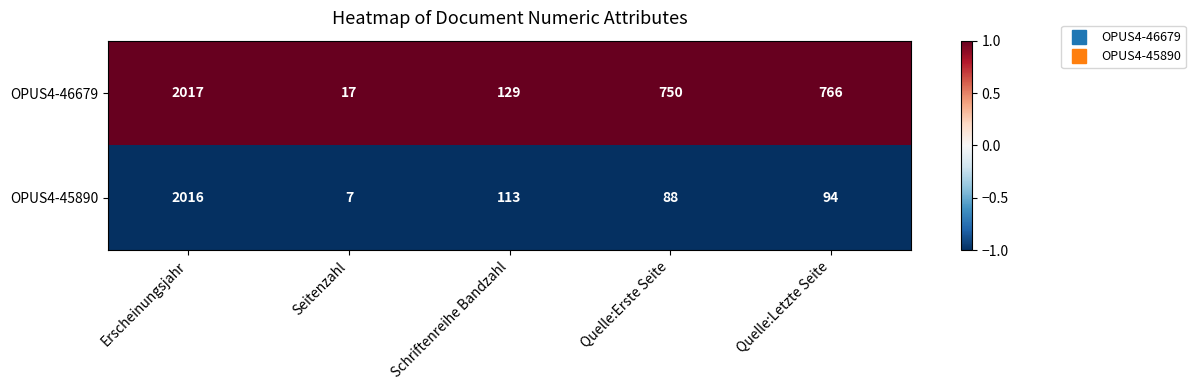

The value of OPUS4-45890 at Schriftenreihe Bandzahl is 174. True or false?

False